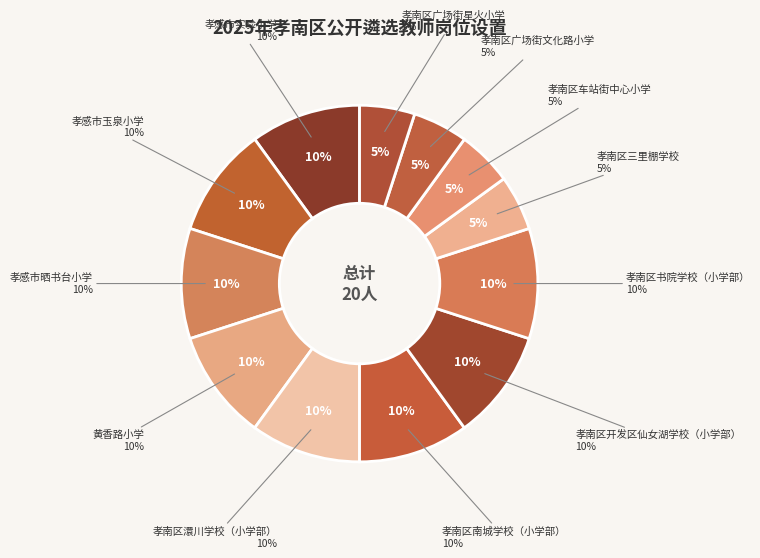

Is 孝南区广场街星火小学 the majority of the pie?

No